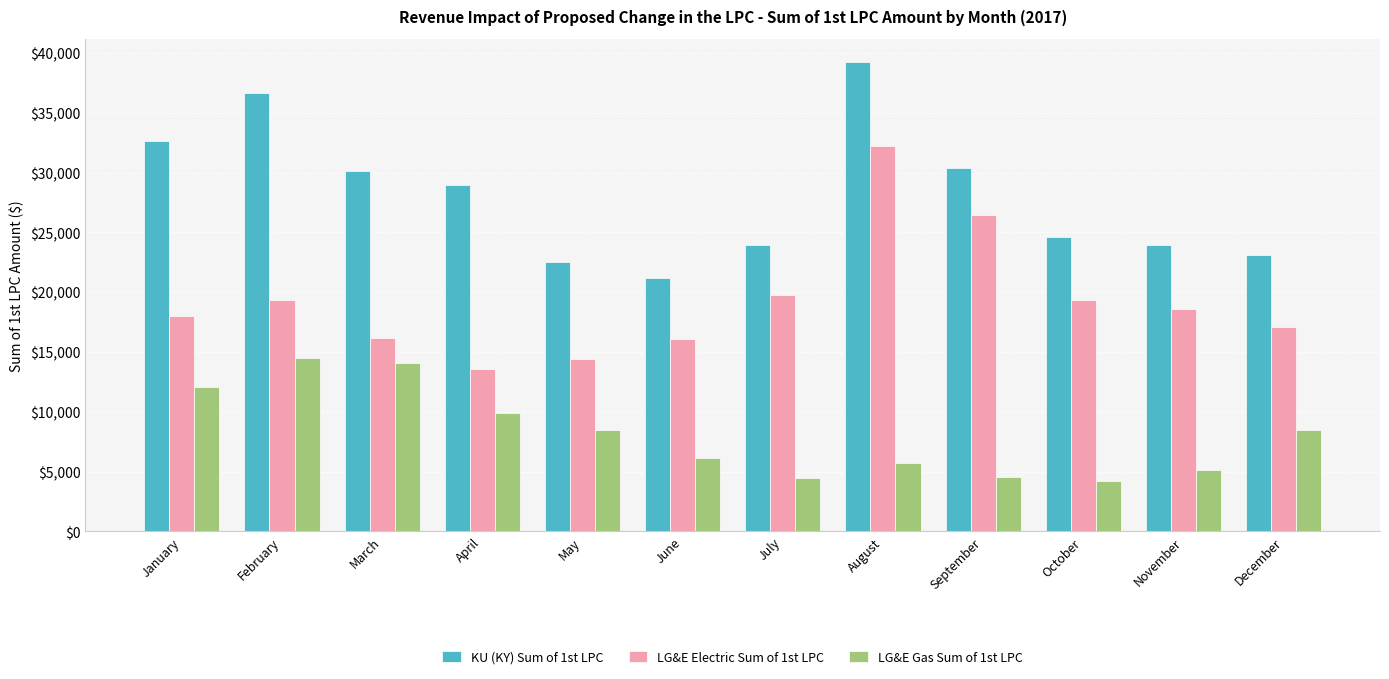

At how many categories does at least one series exceed 23706?

9